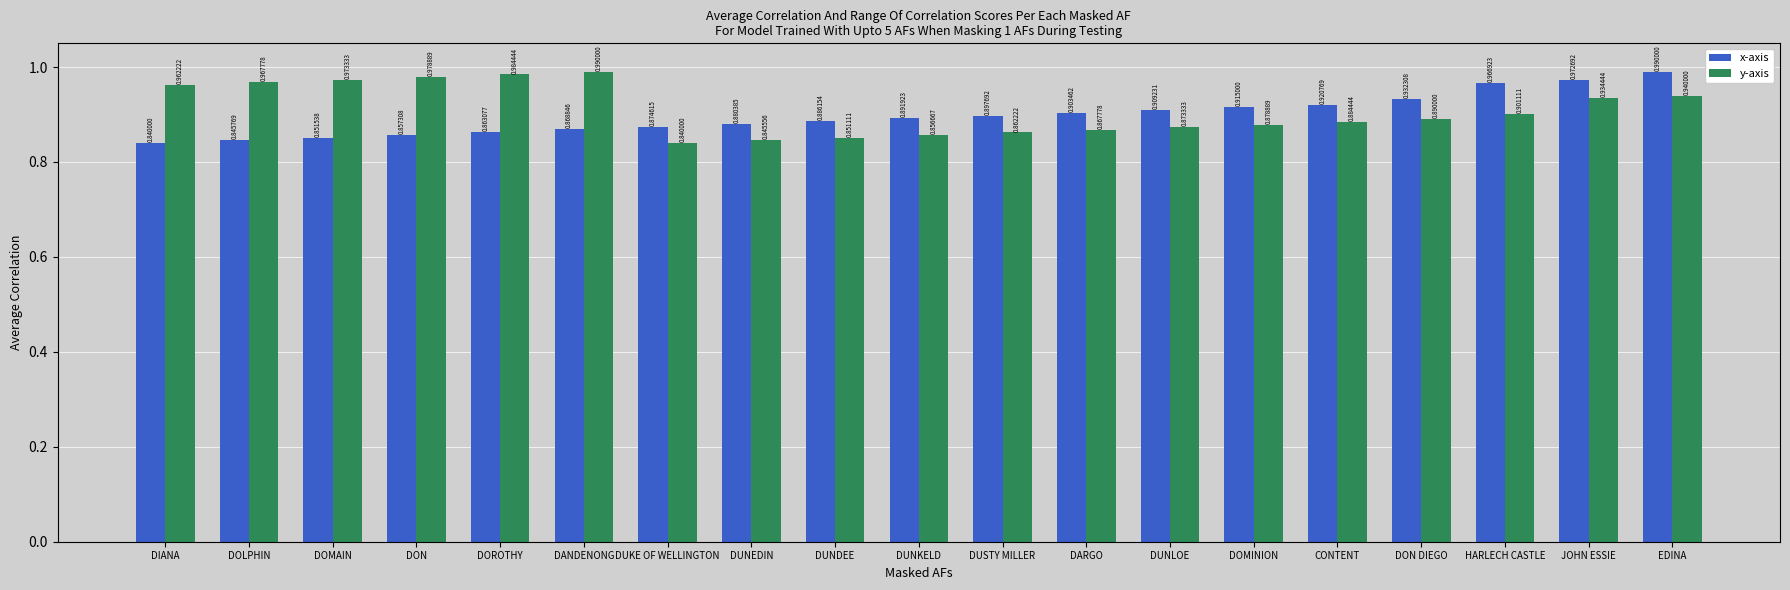

What is the label of the 13th bar from the left?

DUNLOE